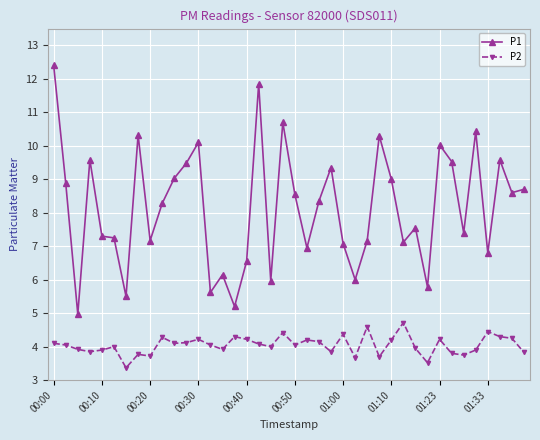

Which series has the widest spread of values?

P1